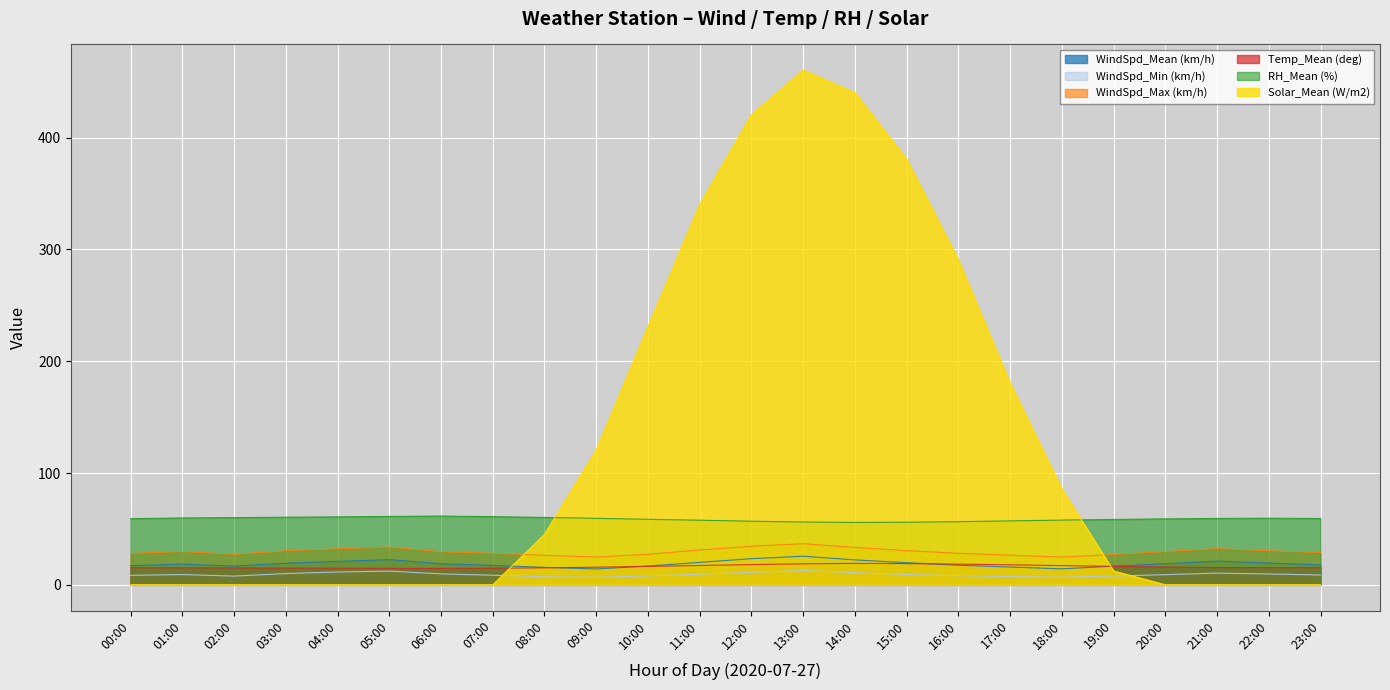

The WindSpd_Max (km/h) series shows 33.9 at 18:00. True or false?

False